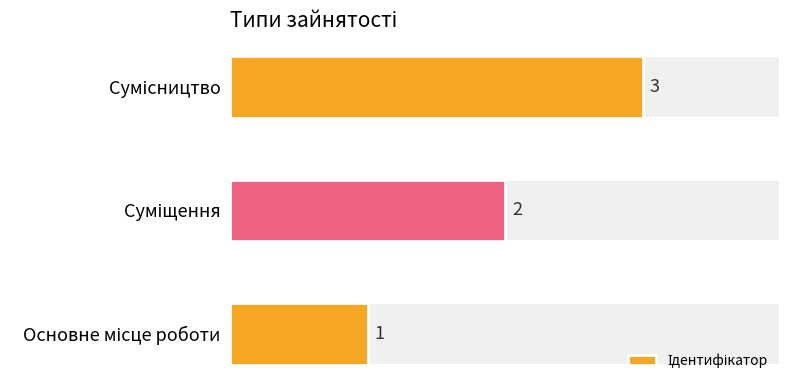

Reading left to right, transcribe all the data shown in this chart.

1	2	3